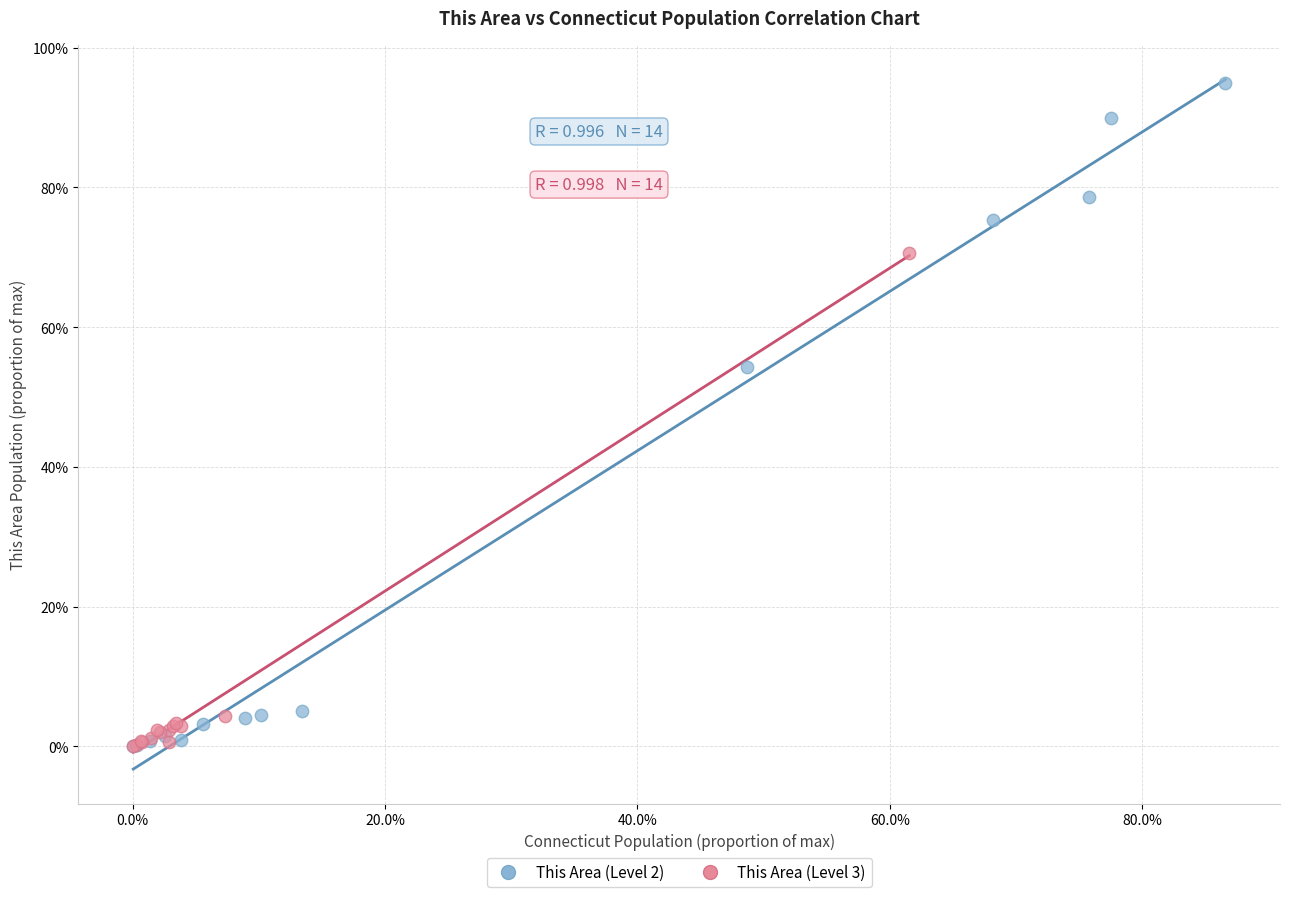

What are all the series names shown in the legend?

This Area (Level 2), This Area (Level 3)